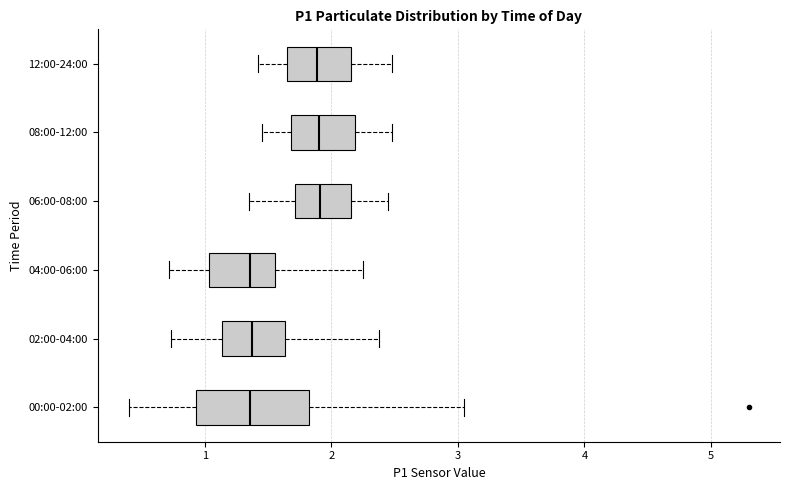

Where is the right edge of the box for 08:00-12:00 on the x-axis? The values are not printed on the chart, so give them approximately, as read against the axis.

2.2